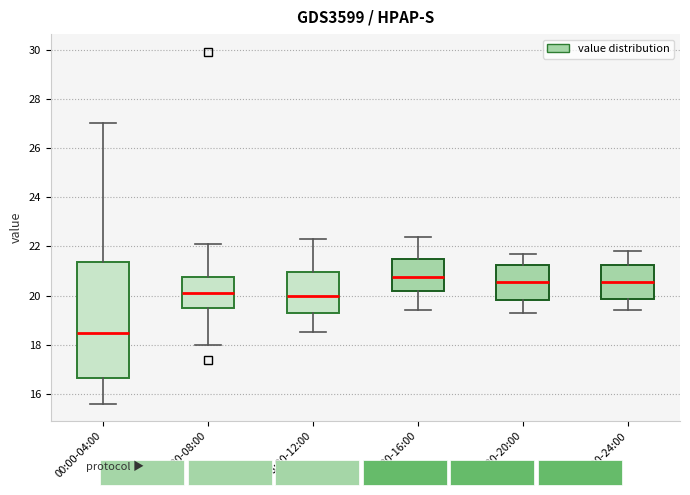

Which box has the lowest median line?

00:00-04:00